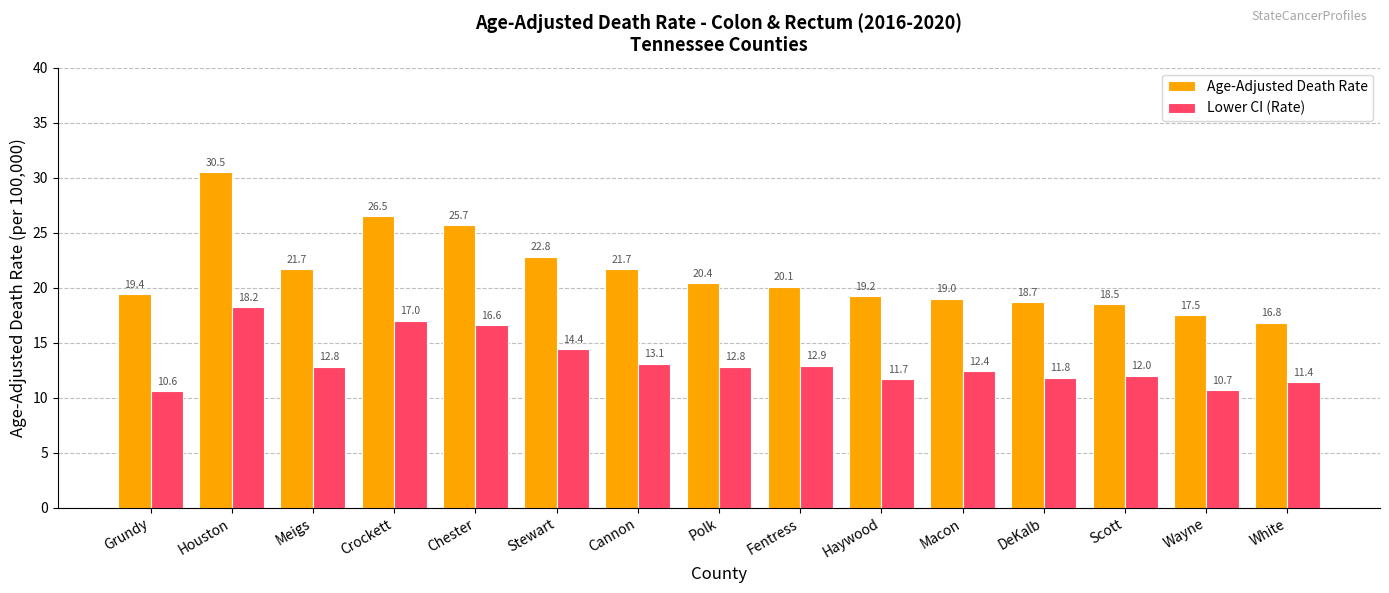

The Lower CI (Rate) series shows 10.6 at Grundy. True or false?

True